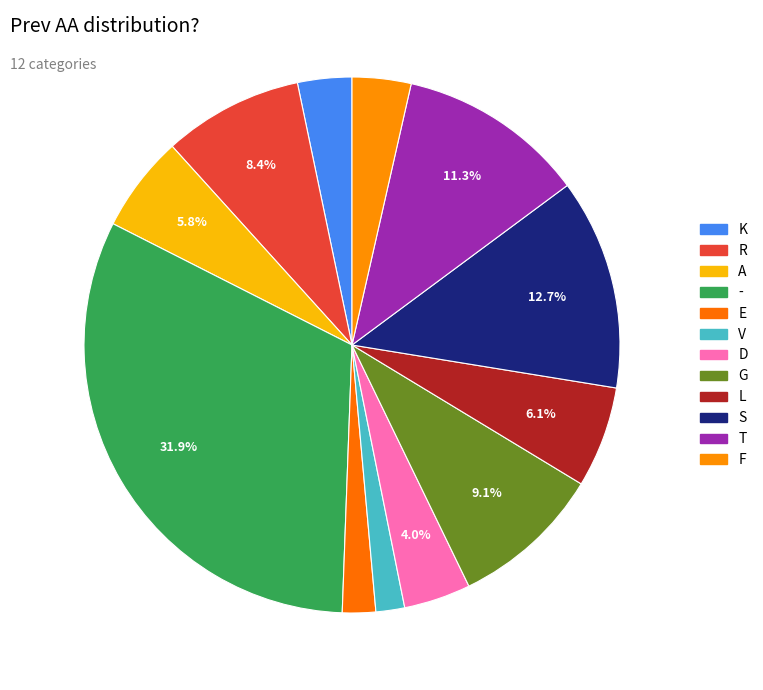

Rank the categories by value from lowest to highest.

V, E, K, F, D, A, L, R, G, T, S, -